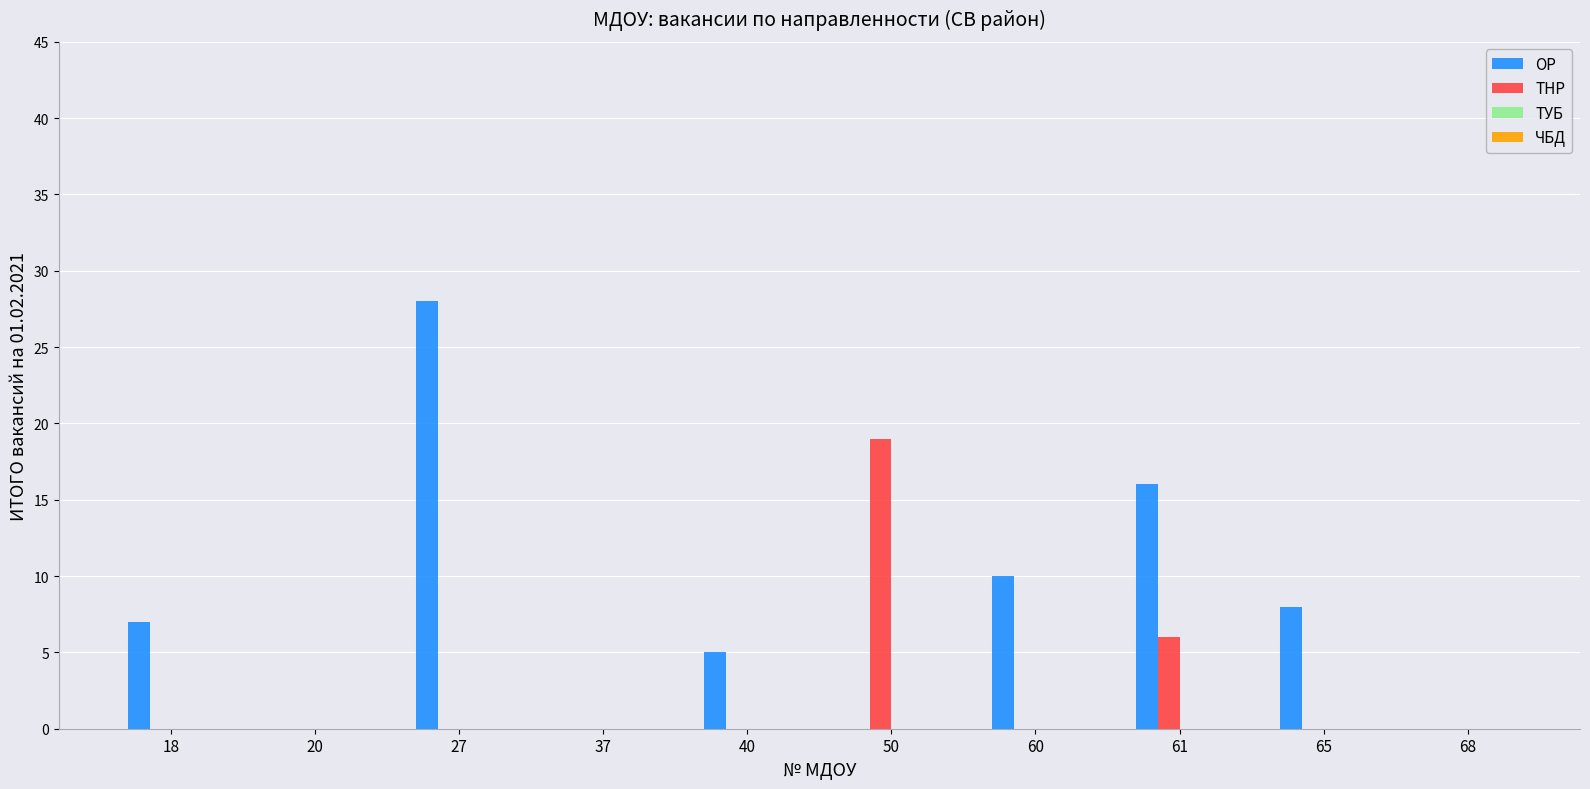

Reading right to left, transcribe all the data shown in this chart.

ОР: 68=0	65=8	61=16	60=10	50=0	40=5	37=0	27=28	20=0	18=7
ТНР: 68=0	65=0	61=6	60=0	50=19	40=0	37=0	27=0	20=0	18=0